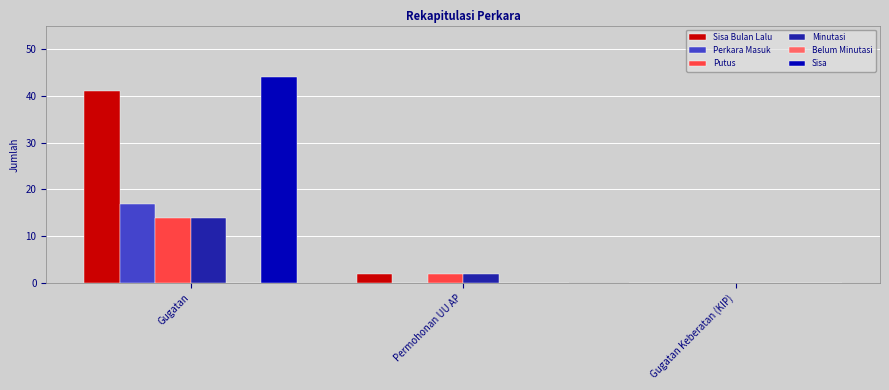

What is the sum of all Putus values?

16